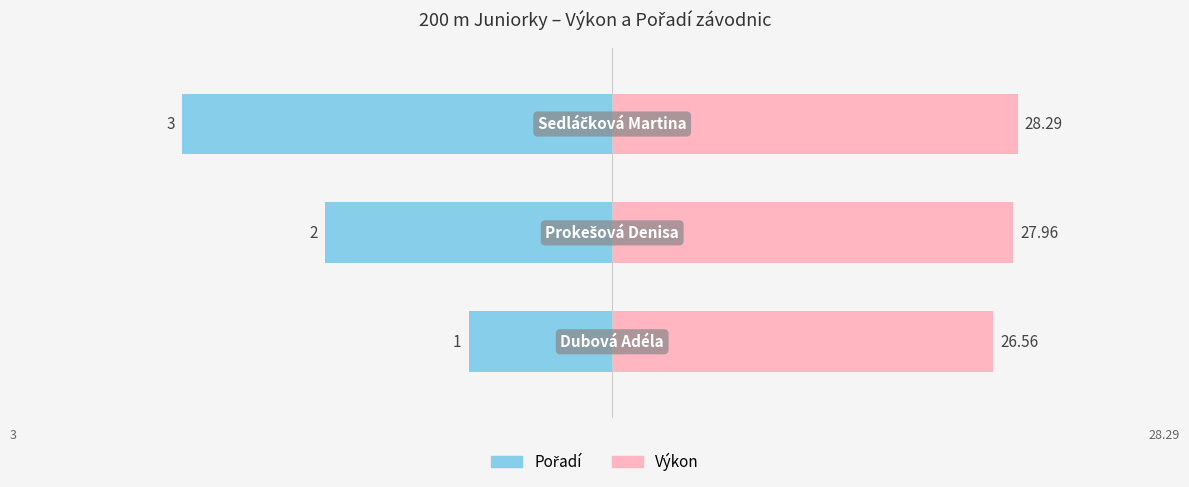

What are all the series names shown in the legend?

Pořadí, Výkon